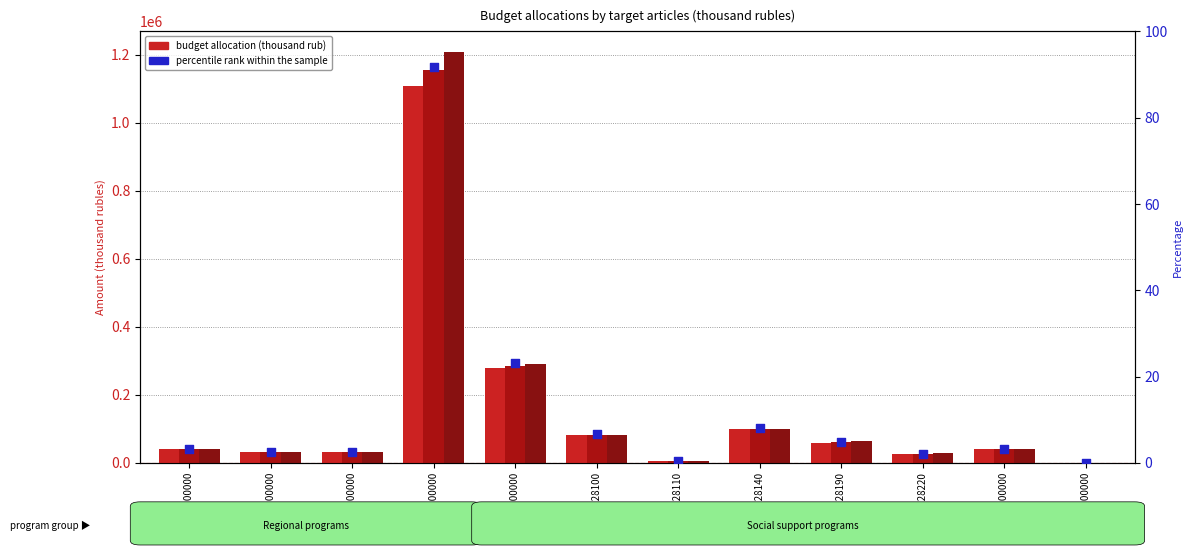

At how many categories does at least one series exceed 146874?

2